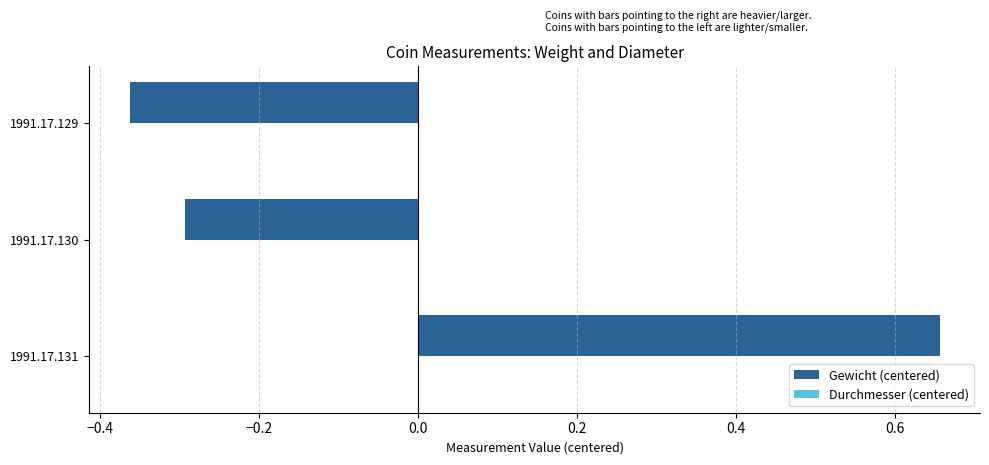

List the labels in order of value, smallest first.

1991.17.129, 1991.17.130, 1991.17.131